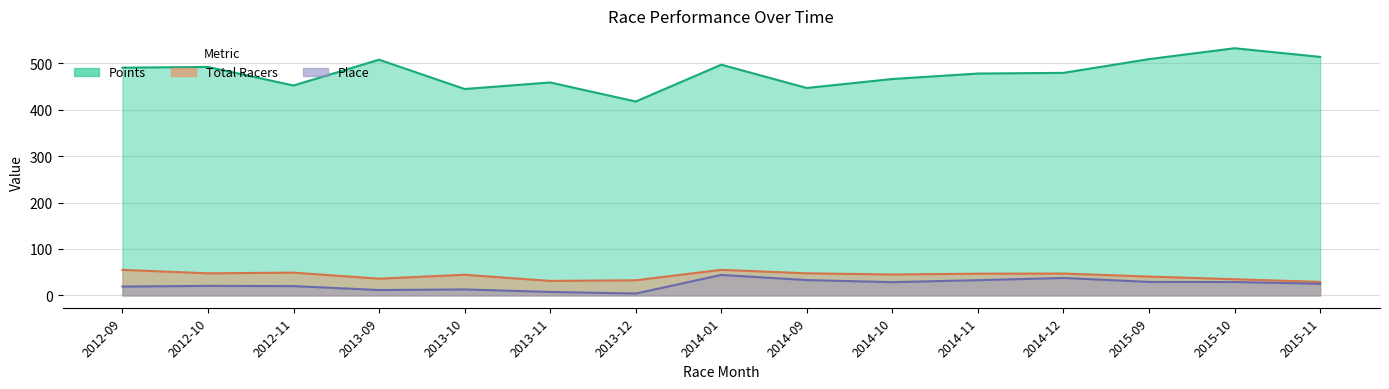

List the labels in order of Total Racers value, smallest first.

2015-11, 2013-11, 2013-12, 2015-10, 2013-09, 2015-09, 2013-10, 2014-10, 2014-11, 2014-12, 2012-10, 2014-09, 2012-11, 2012-09, 2014-01